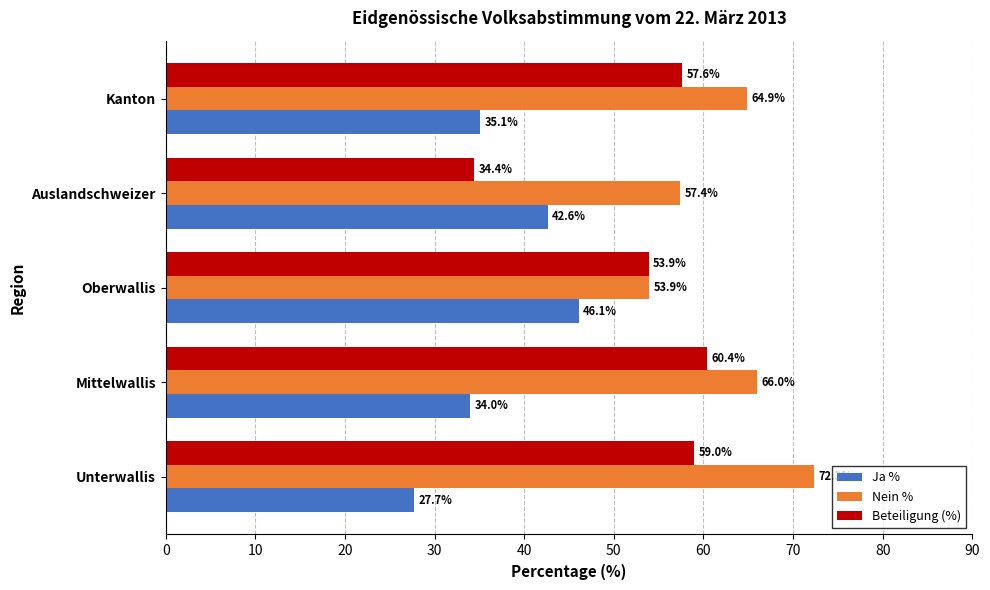

The value of Ja % at Unterwallis is 27.7. True or false?

True